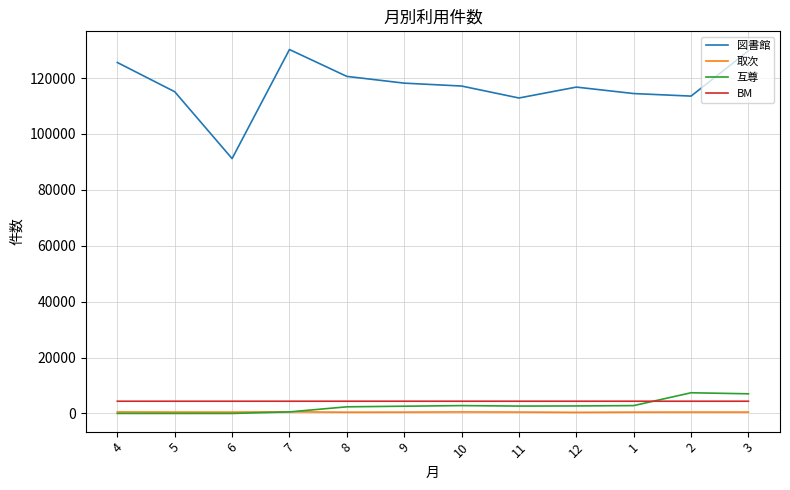

What is the highest value of the 互尊 series?

7396